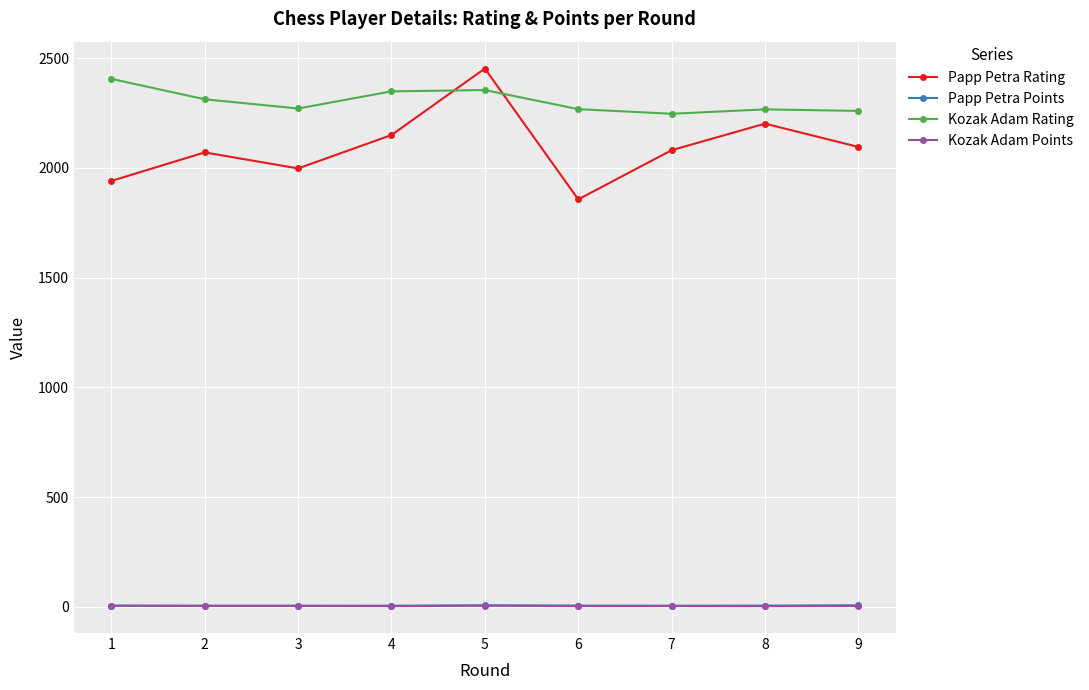

What is the highest value of the Papp Petra Rating series?

2452.0